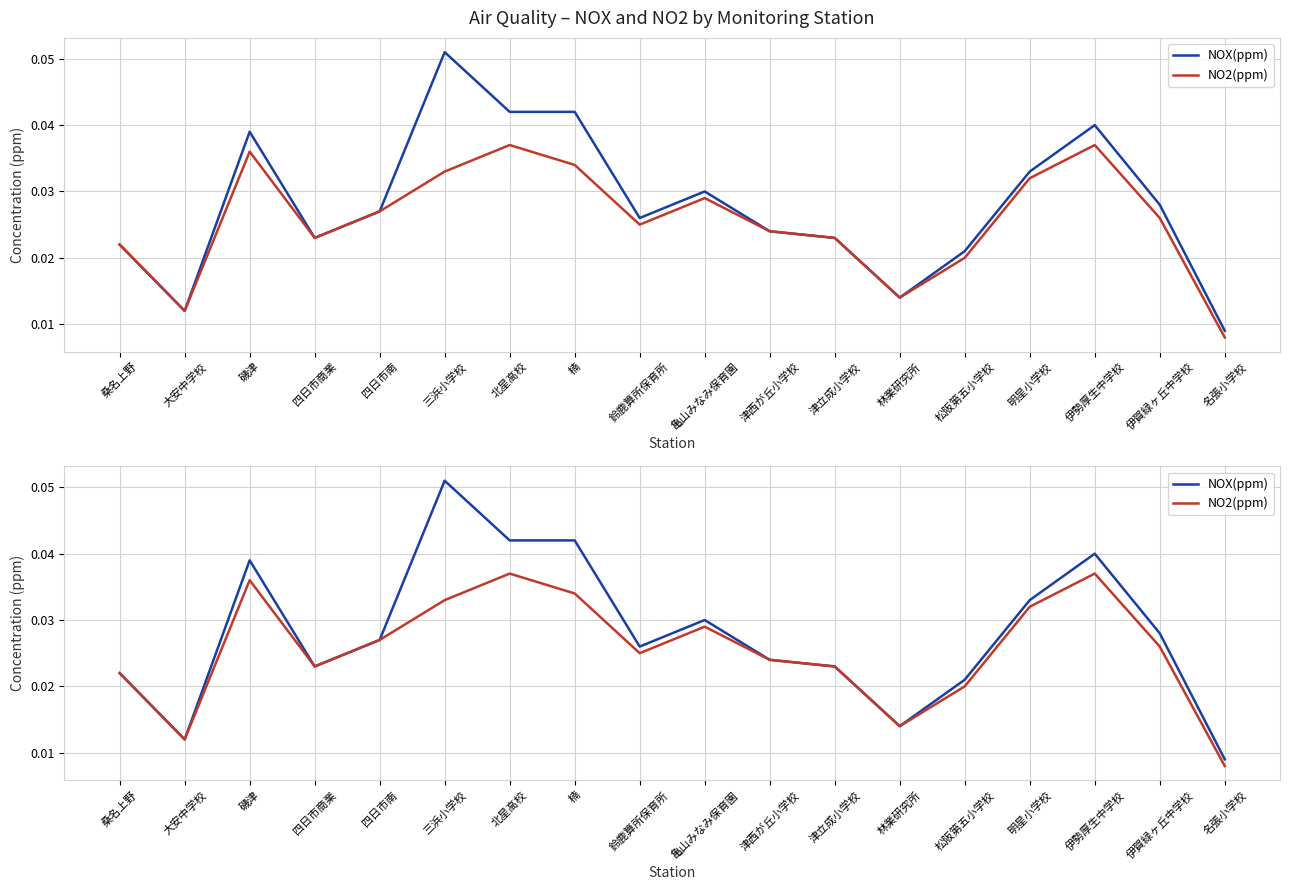

What is the maximum value for NOX(ppm)?

0.1